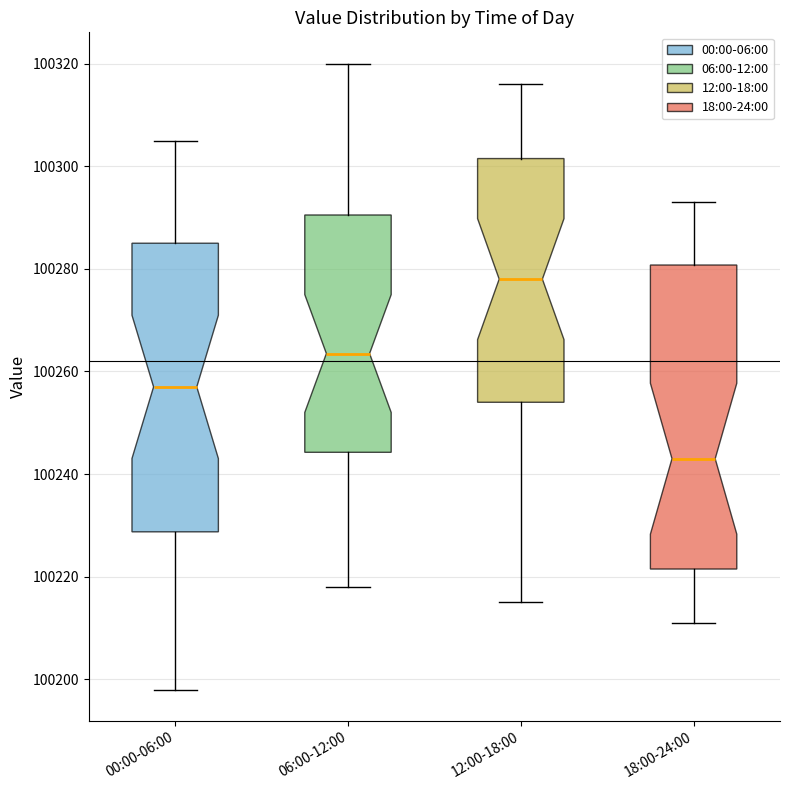

Where does the upper whisker of the box for 18:00-24:00 end on the y-axis? The values are not printed on the chart, so give them approximately, as read against the axis.

100294